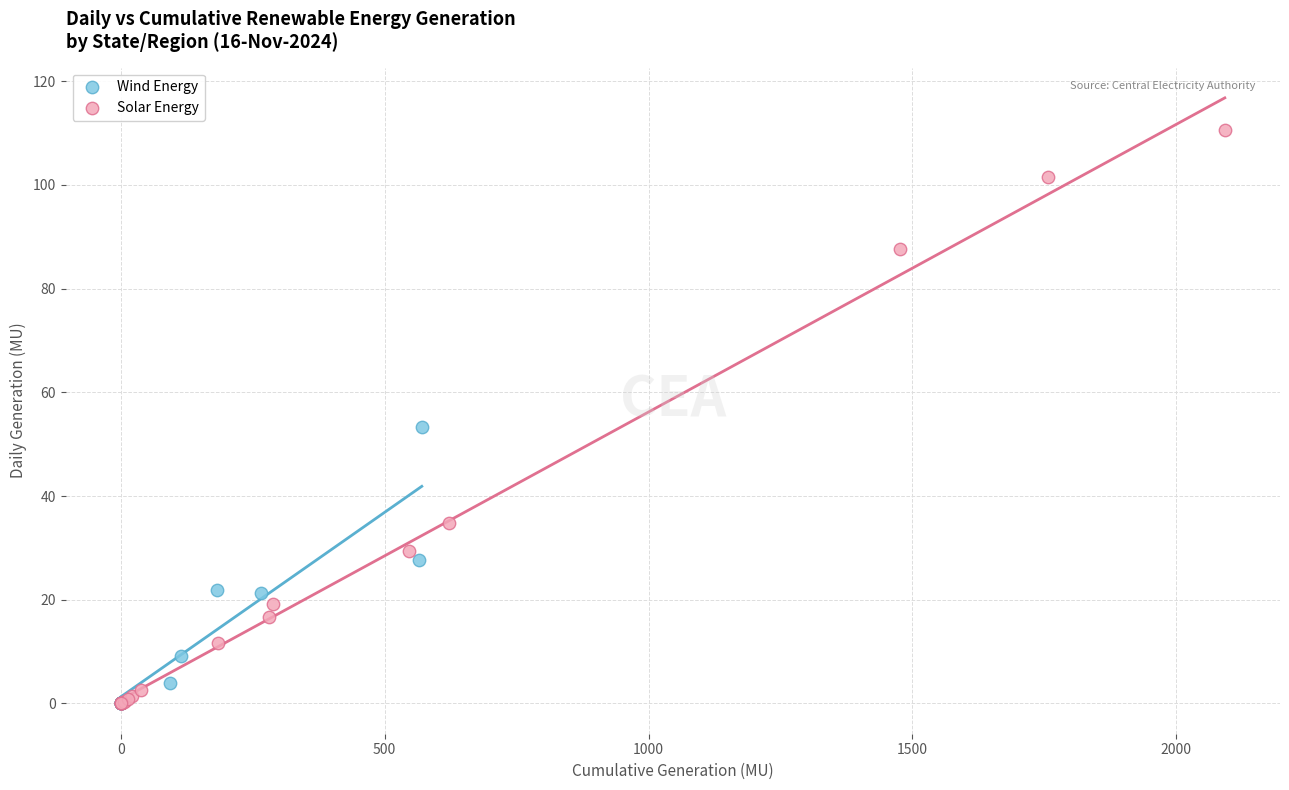

Which series reaches the maximum Y coordinate?

Solar Energy